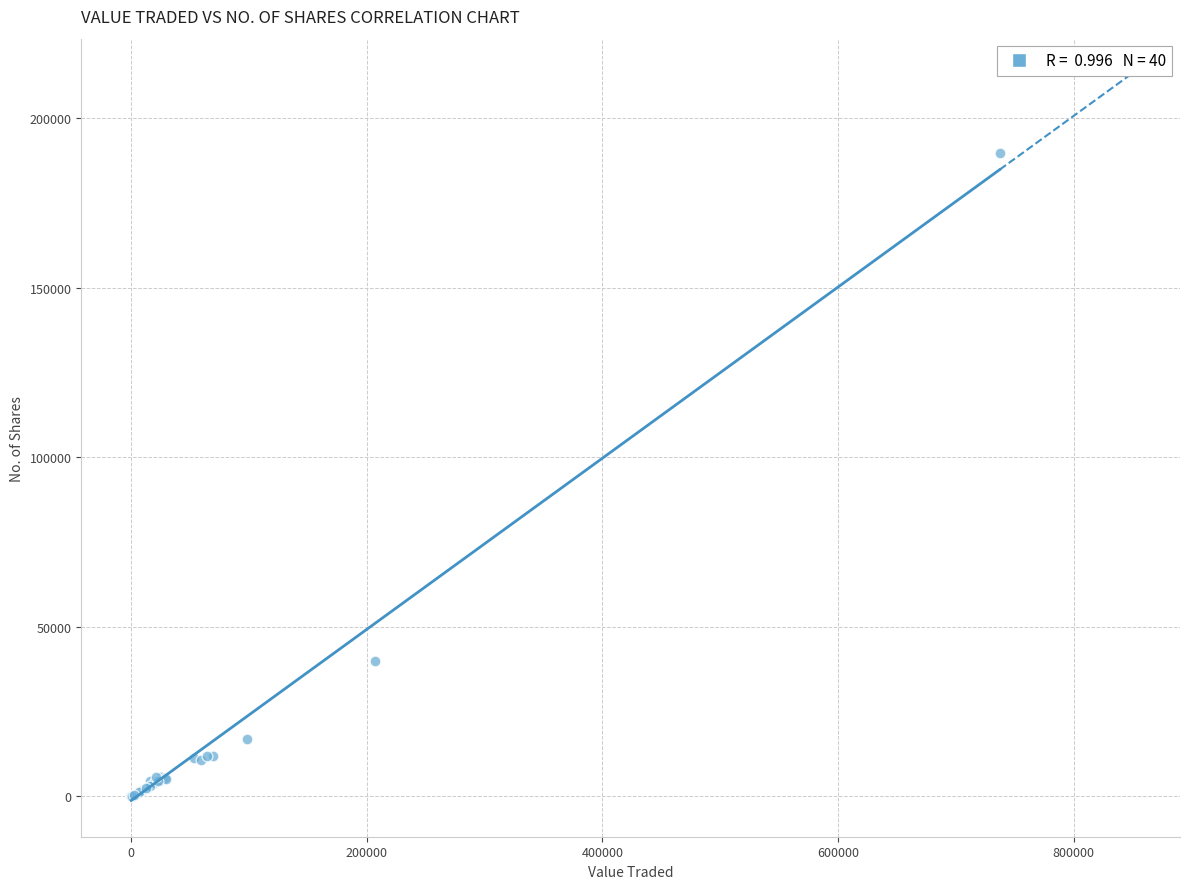

What Y value in the scatter plot is closest to 94882?

40000